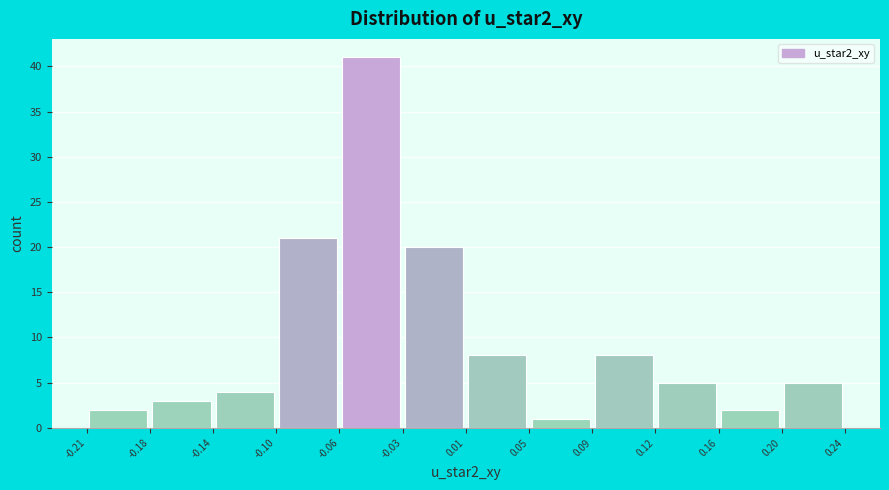

How tall is the bar that spans 0.05 to 0.09 on the x-axis? The values are not printed on the chart, so give them approximately, as read against the axis.

1